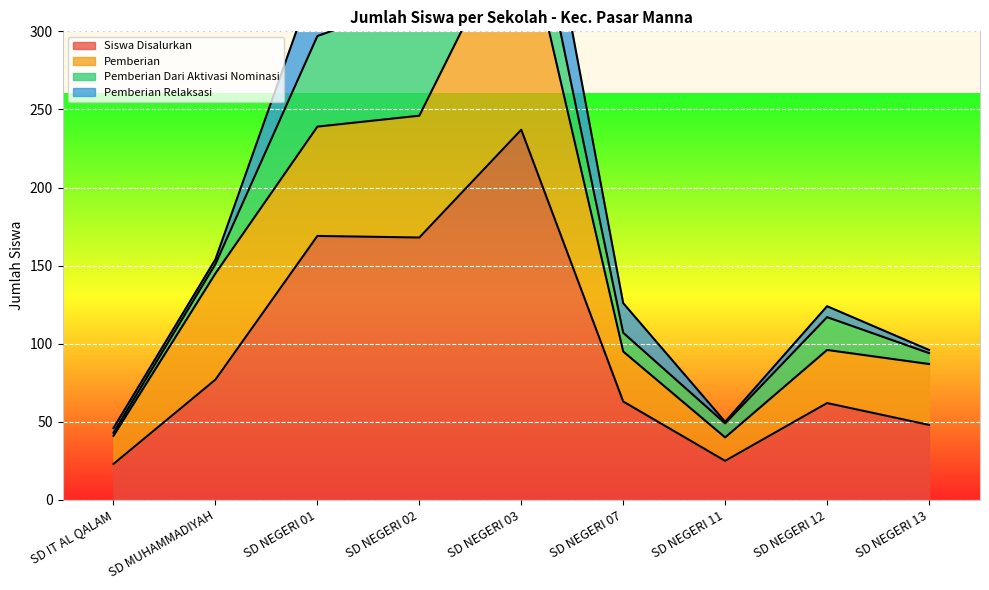

True or false: Pemberian Dari Aktivasi Nominasi has a value of 87 at SD NEGERI 01.

False